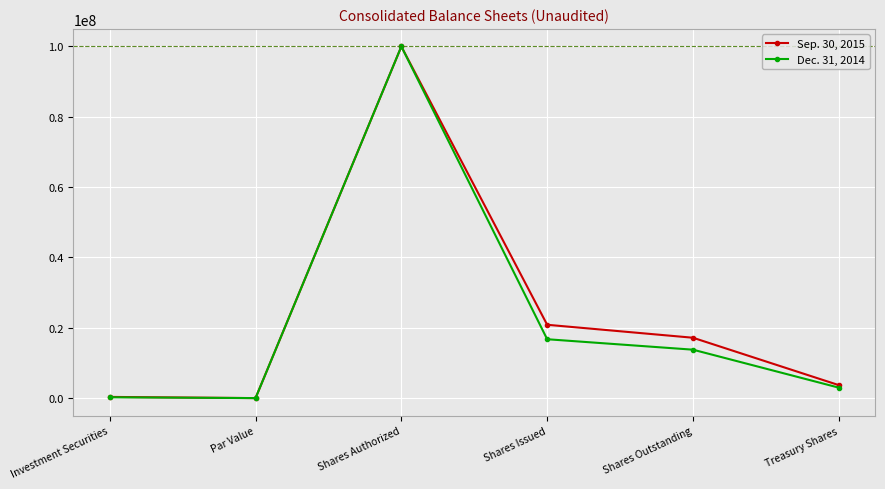

What is the minimum value shown in the chart?

1